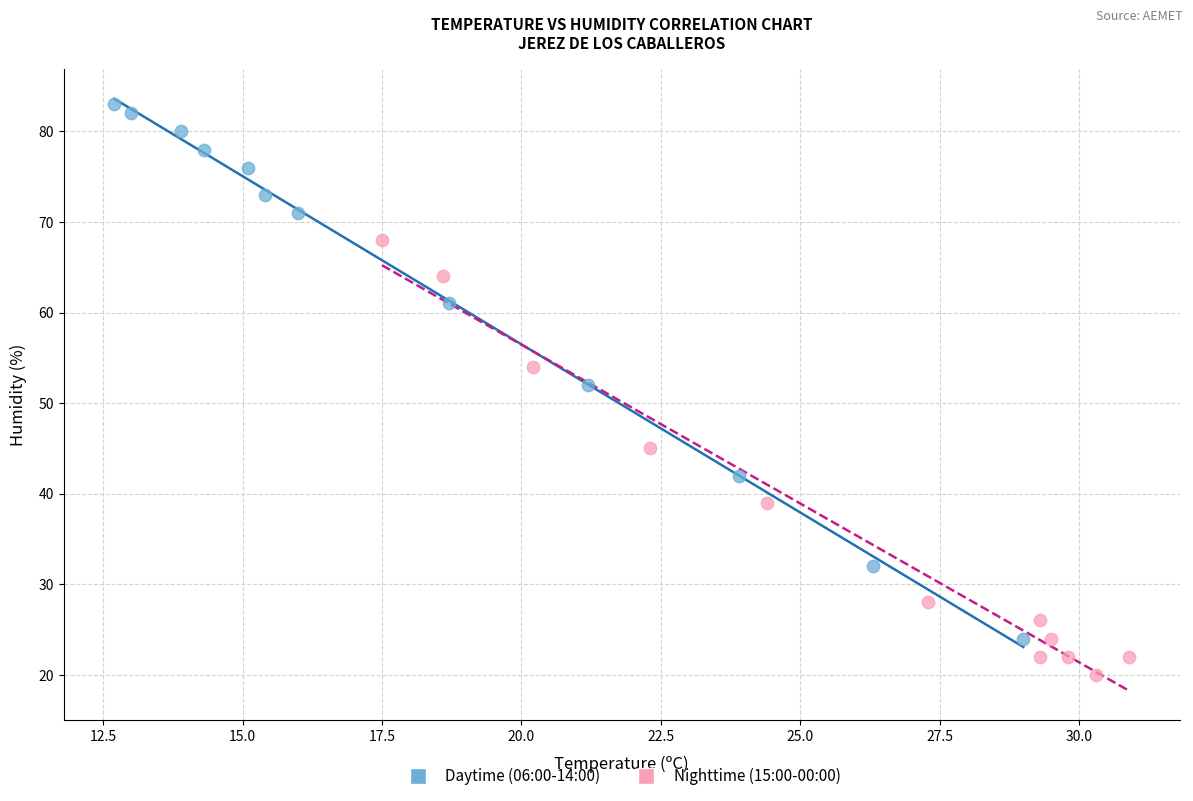

Which series reaches the minimum Y coordinate?

Nighttime (15:00-00:00)